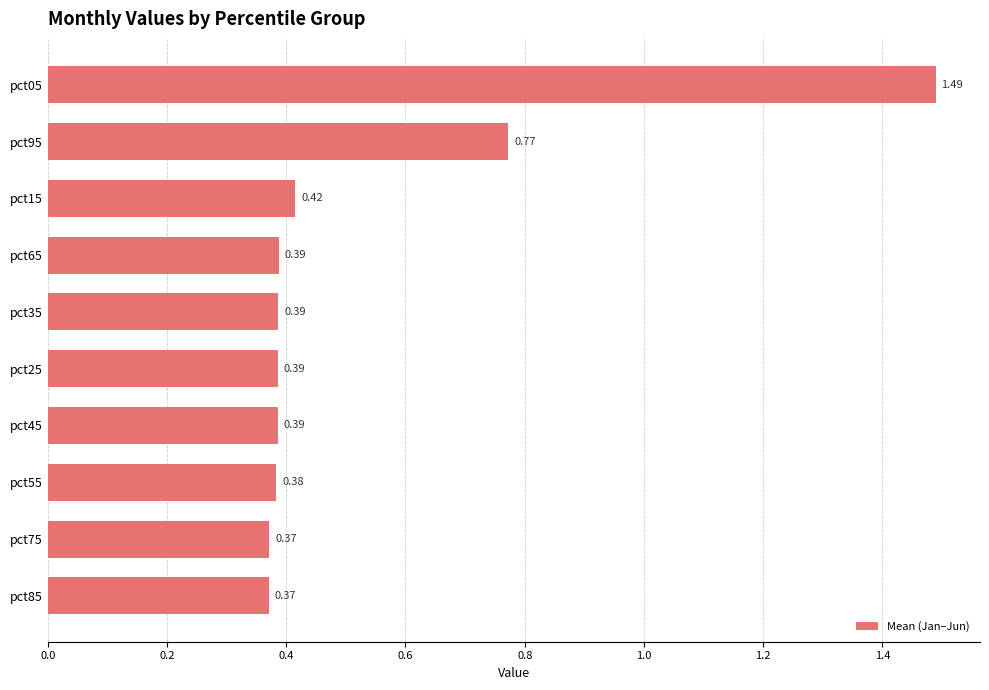

What is the difference between the maximum and minimum values?

1.1